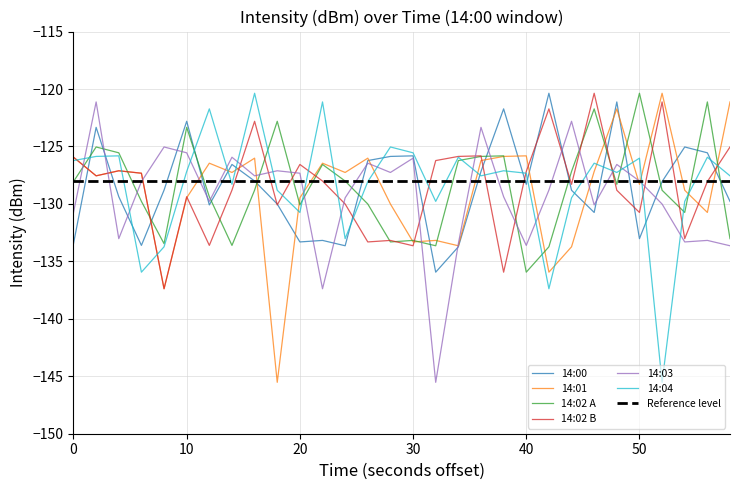

True or false: 14:02 B has a value of -126.6 at 20.

True